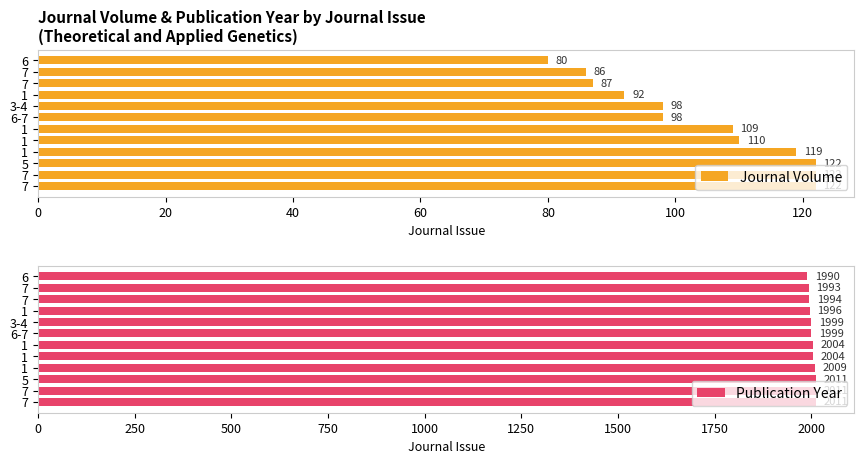

Is the value of Journal Volume at 1 greater than the value of Publication Year at 6-7?

No